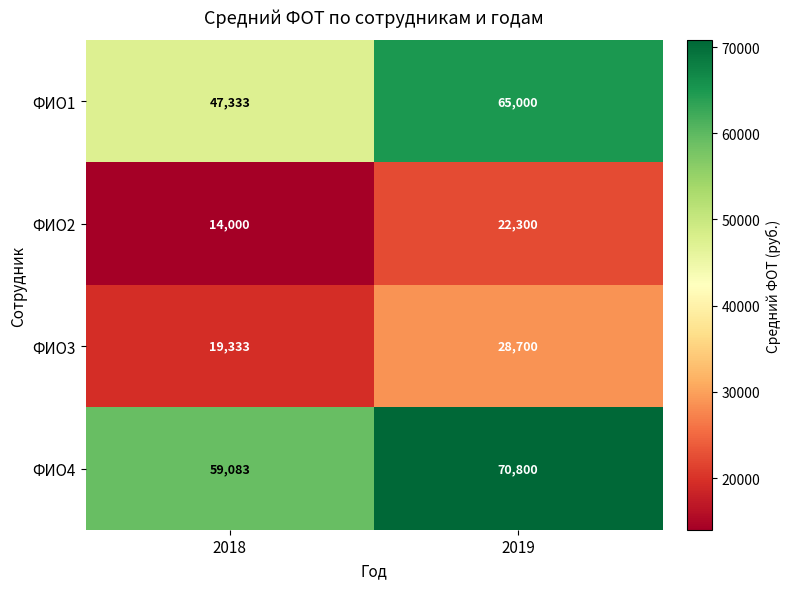

Is it true that ФИО4 equals 103485 at 2018?

False